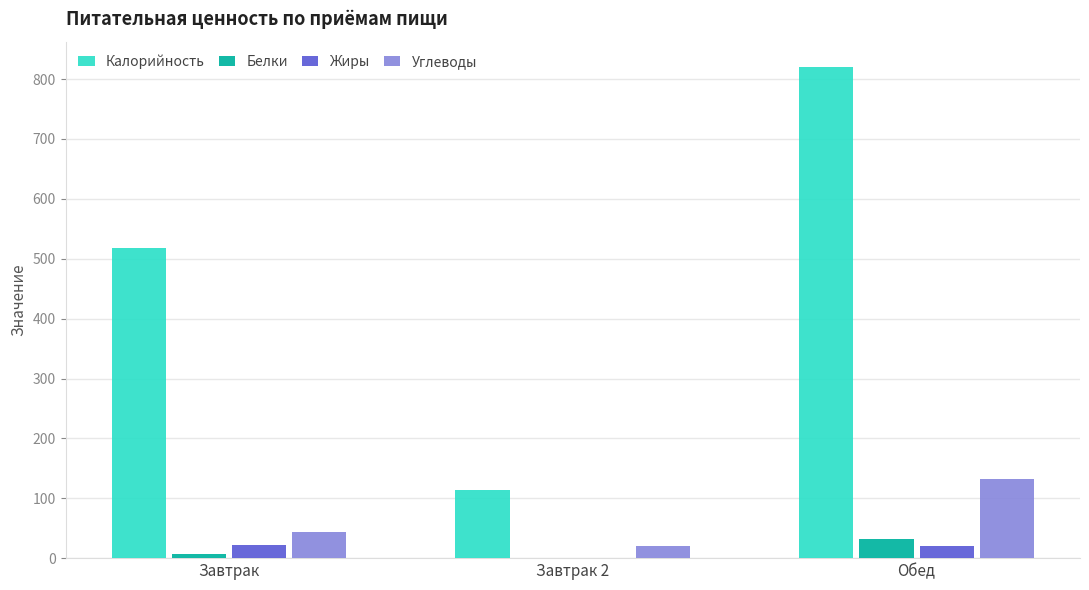

At which category is the sum across all series the highest?

Обед